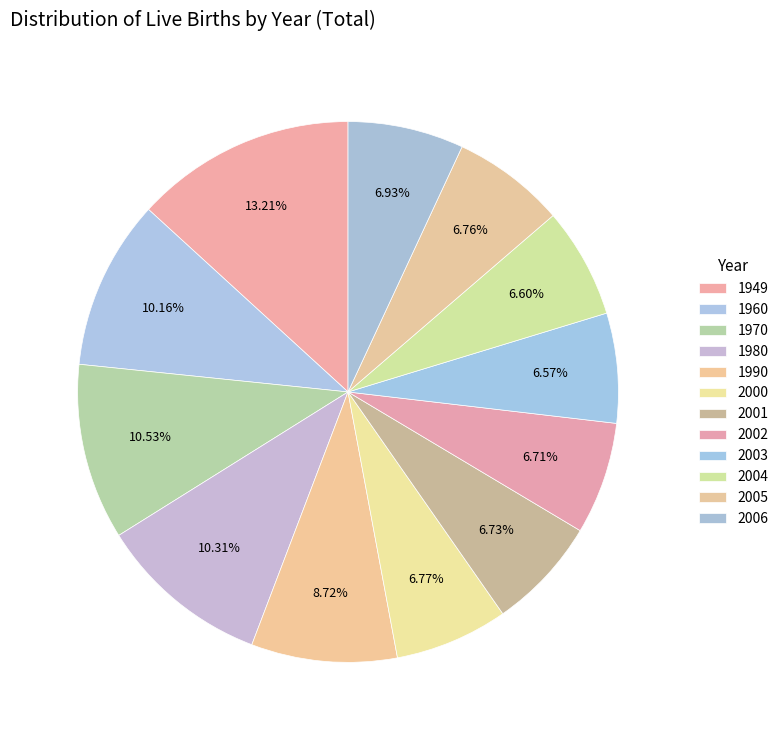

Combined, what portion of the pie is 1960 and 2005?

16.9%